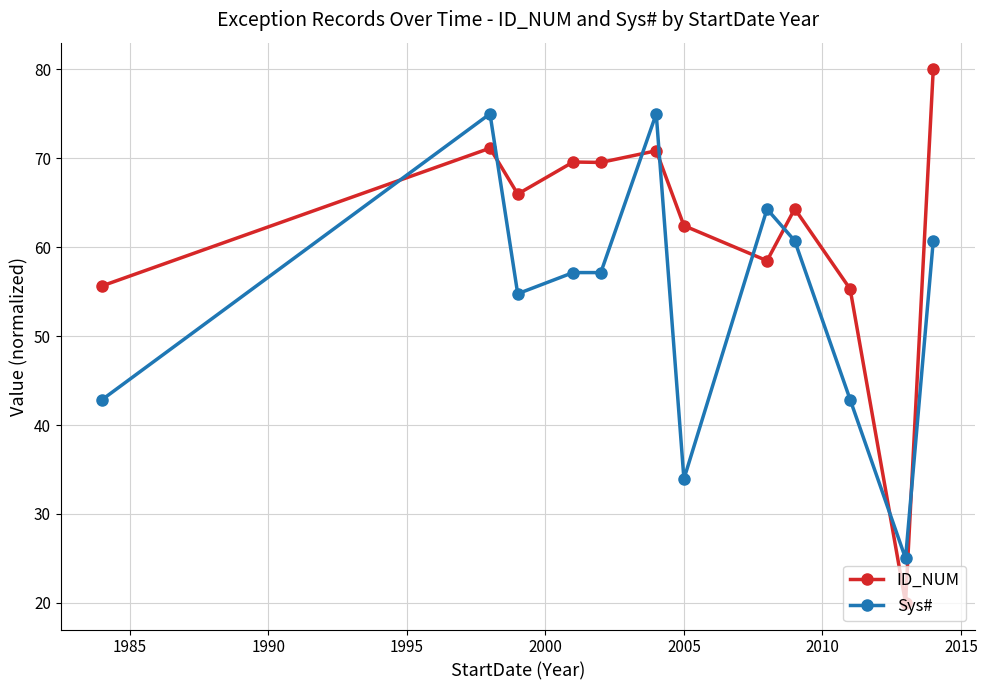

At how many categories does at least one series exceed 41?

11